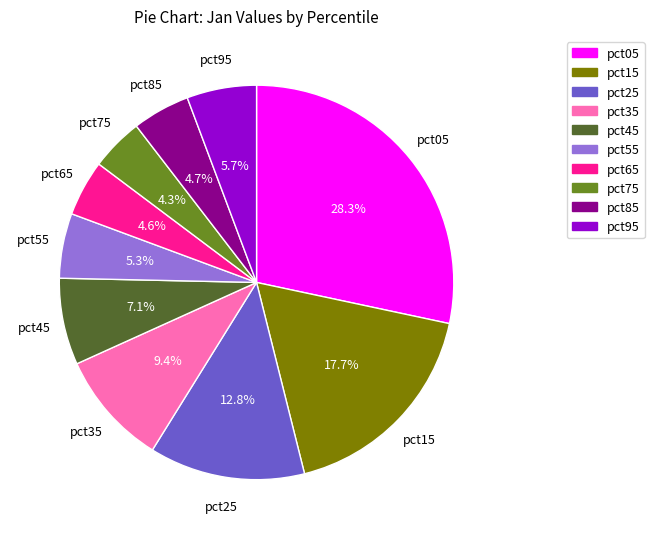

What is the total percentage of pct15 and pct25?

30.5%